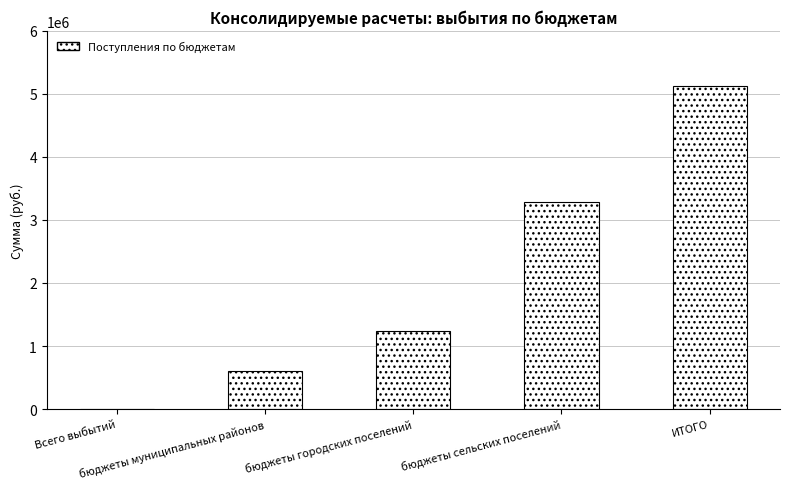

Between бюджеты городских поселений and Всего выбытий, which is larger?

бюджеты городских поселений